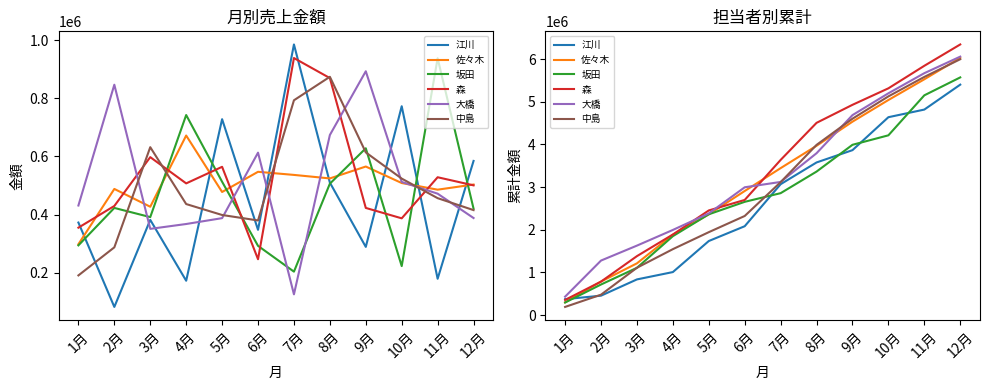

What is the minimum value shown in the chart?

190400